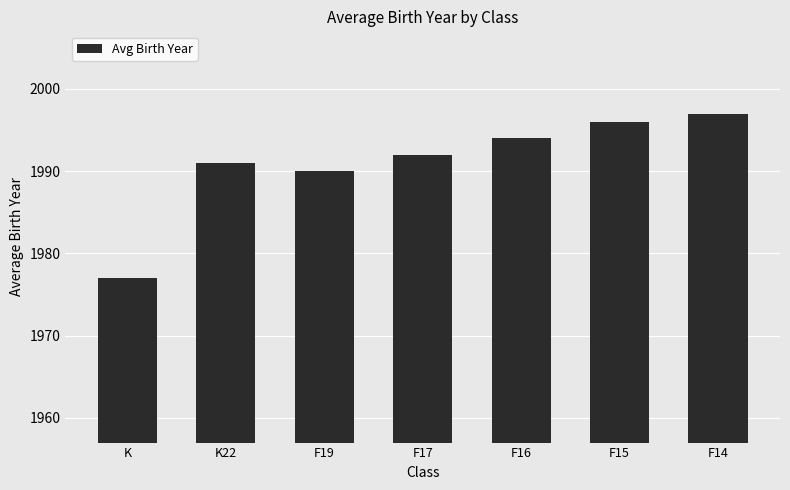

List the labels in order of value, smallest first.

K, F19, K22, F17, F16, F15, F14